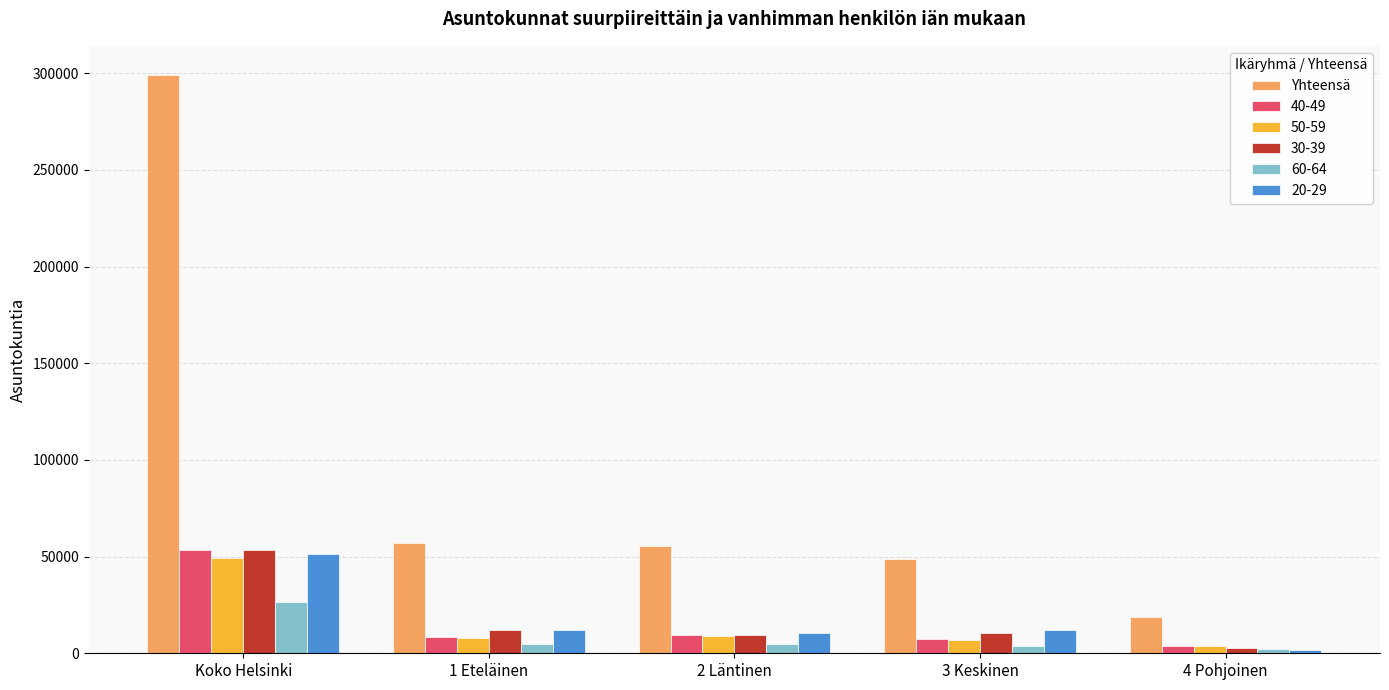

At which label does 60-64 reach its peak?

Koko Helsinki